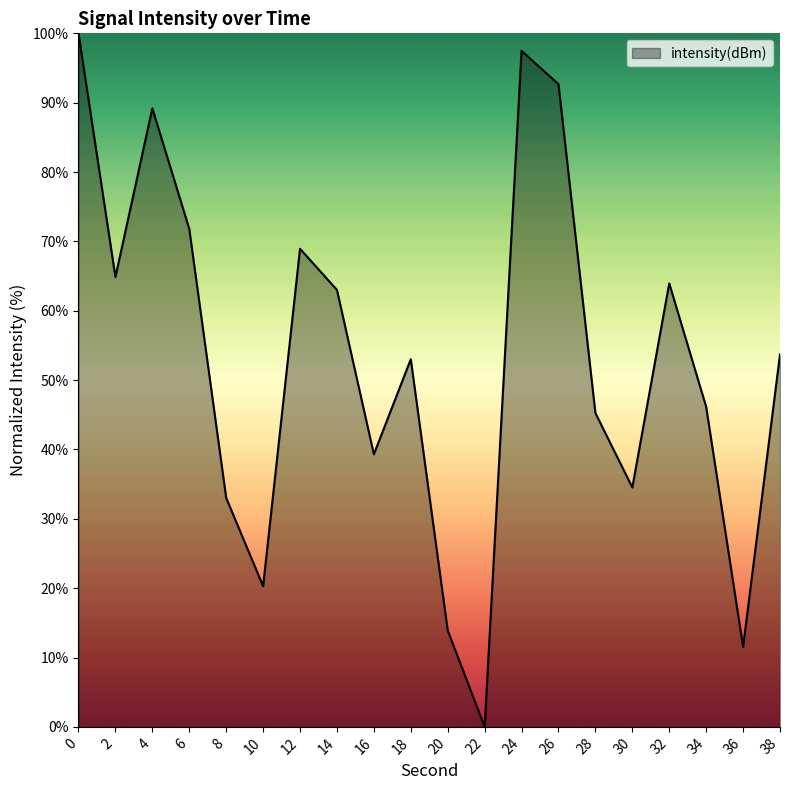

At which category does the chart reach its minimum across all series?

22